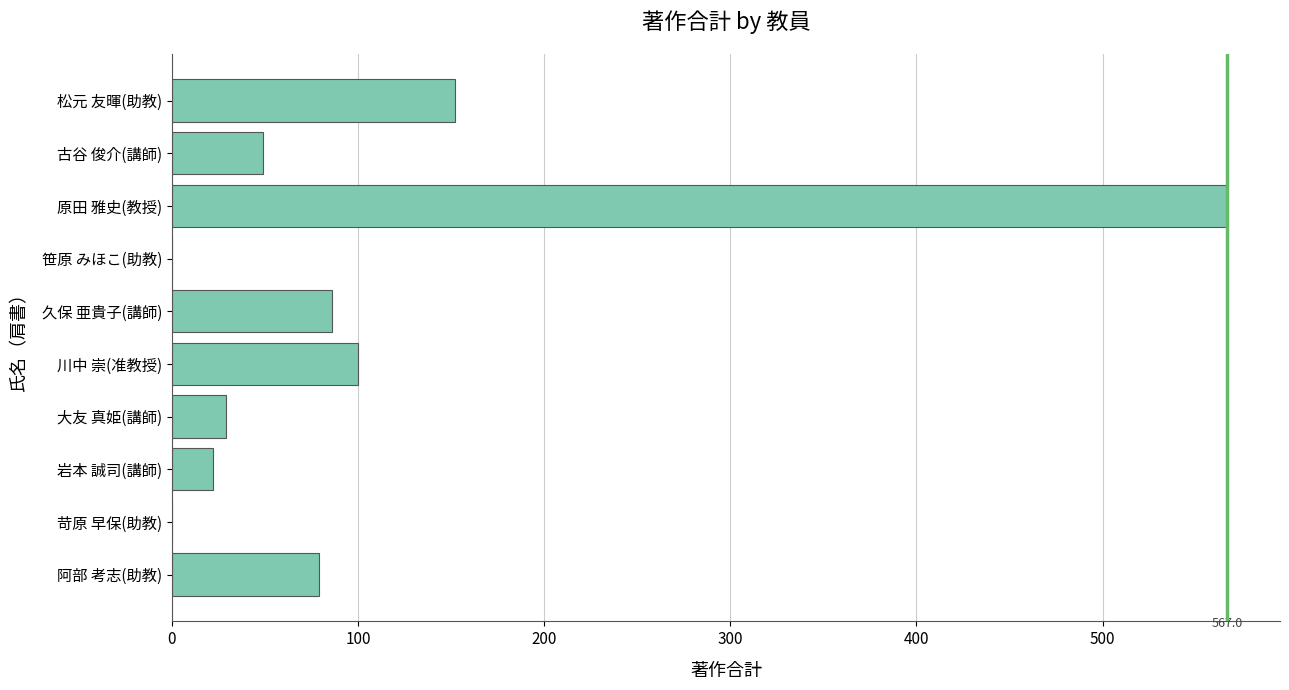

What is the ratio of the value at 川中 崇(准教授) to the value at 阿部 考志(助教)?

1.3